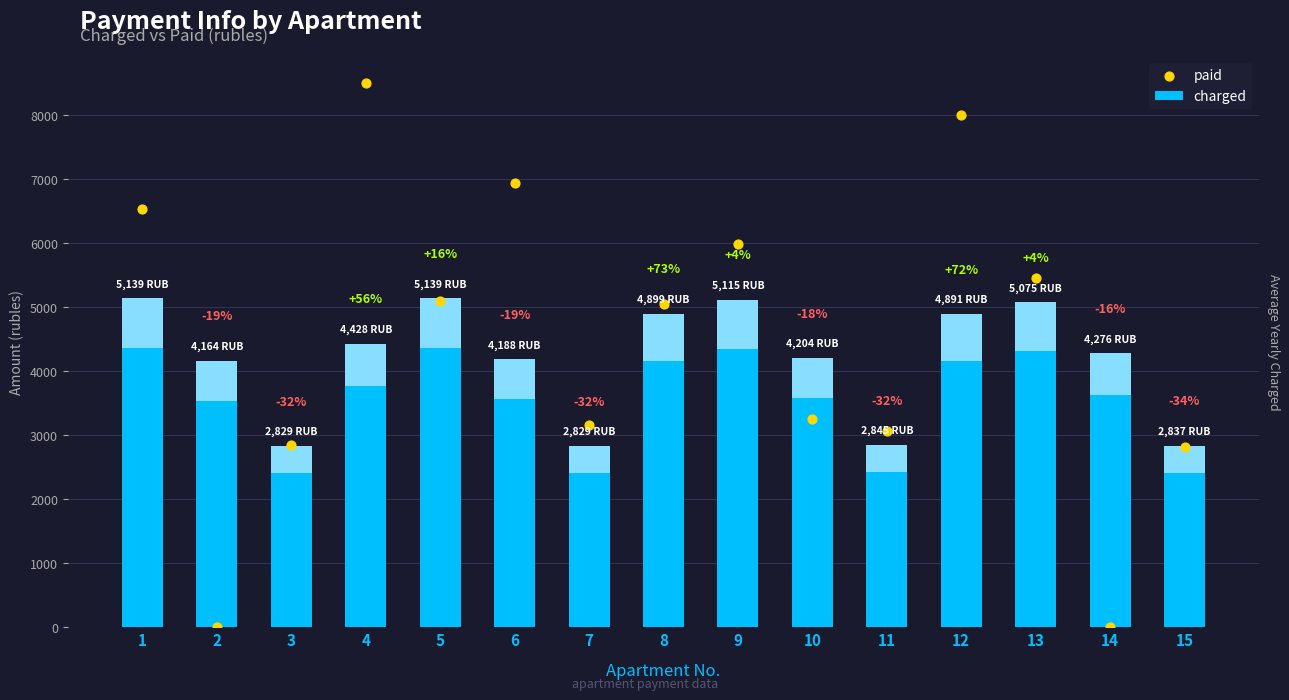

At how many categories does at least one series exceed 6090?

4